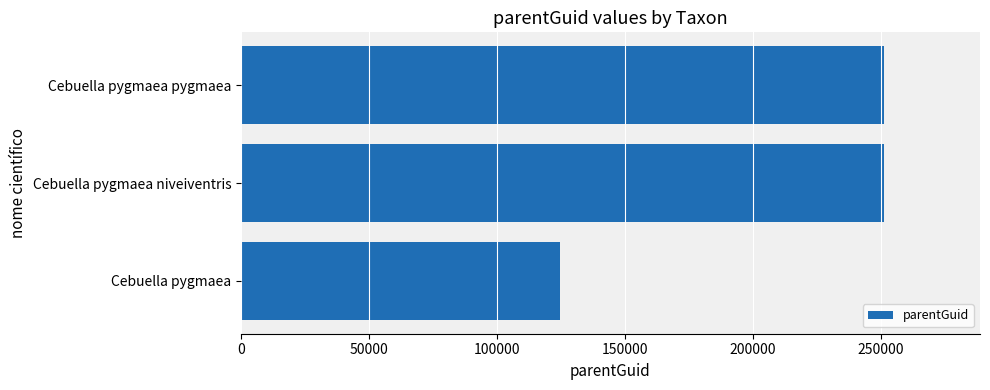

What is the ratio of the value at Cebuella pygmaea to the value at Cebuella pygmaea niveiventris?

0.5